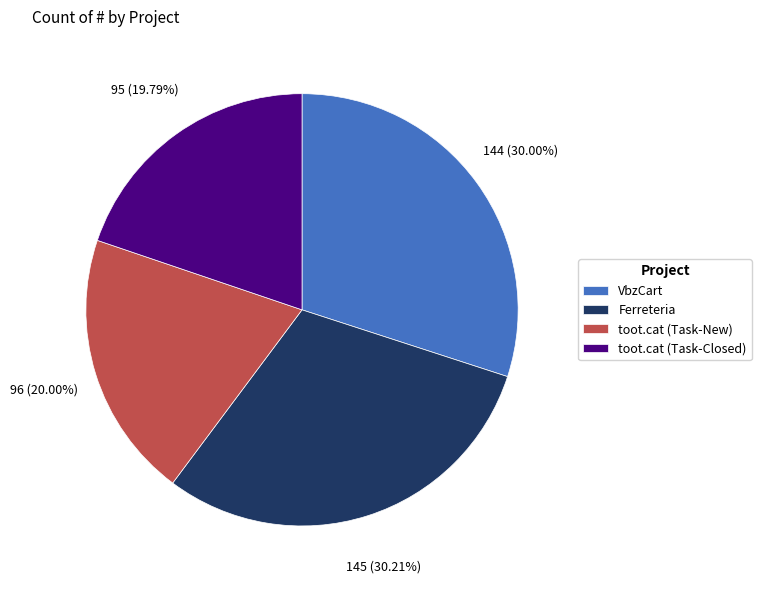

Count the number of slices in the pie.

4